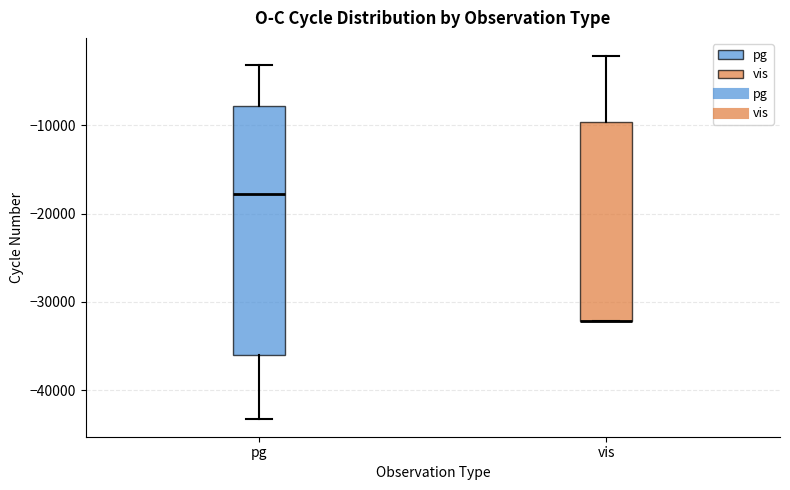

Reading left to right, transcribe this box plot: for each box, give where its median line is, the range the box spans, and where its two whiskers end, as read against the y-axis. The values are not printed on the chart, so give them approximately, as read against the axis.

pg: median -18000, box -36000 to -8000, whiskers -43000 to -3000
vis: median -32000 (drawn on the box's lower edge), box -32000 to -10000, whiskers -32000 to -2000